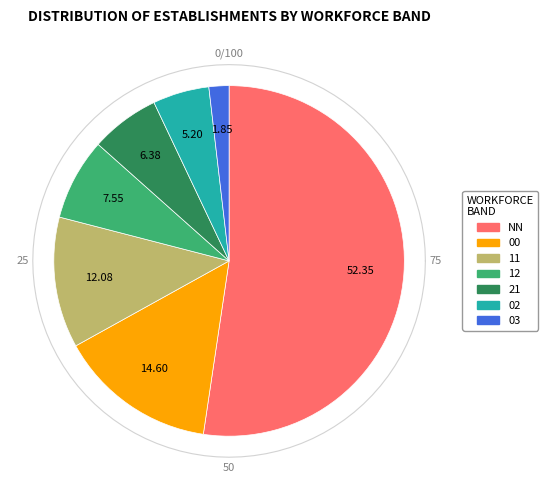

What percentage is the 12 slice, to the nearest percent?

8%